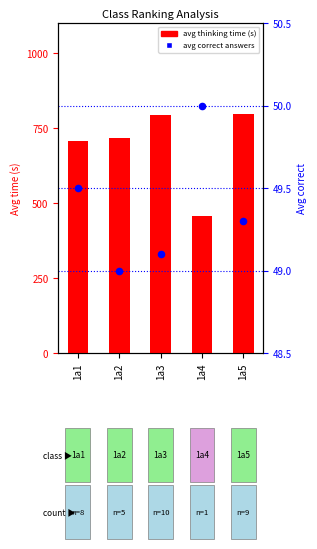

Which series has the largest total across all categories?

avg thinking time (s)